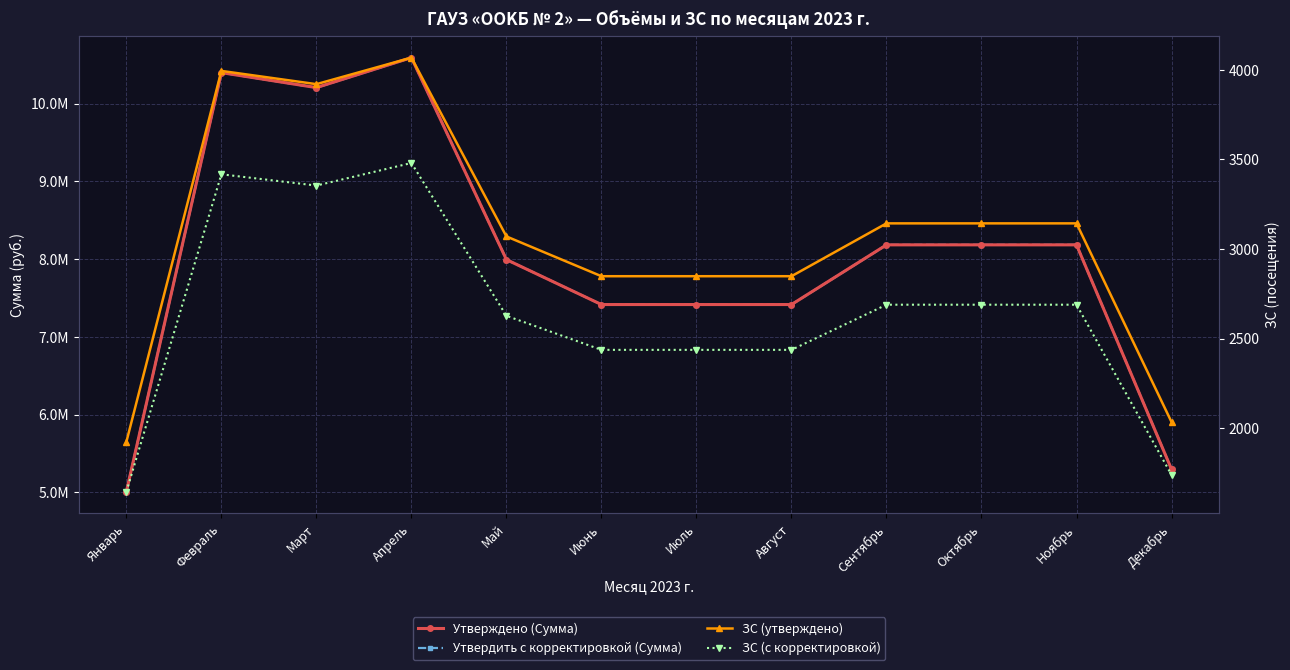

What are all the series names shown in the legend?

Утверждено (Сумма), Утвердить с корректировкой (Сумма), ЗС (утверждено), ЗС (с корректировкой)